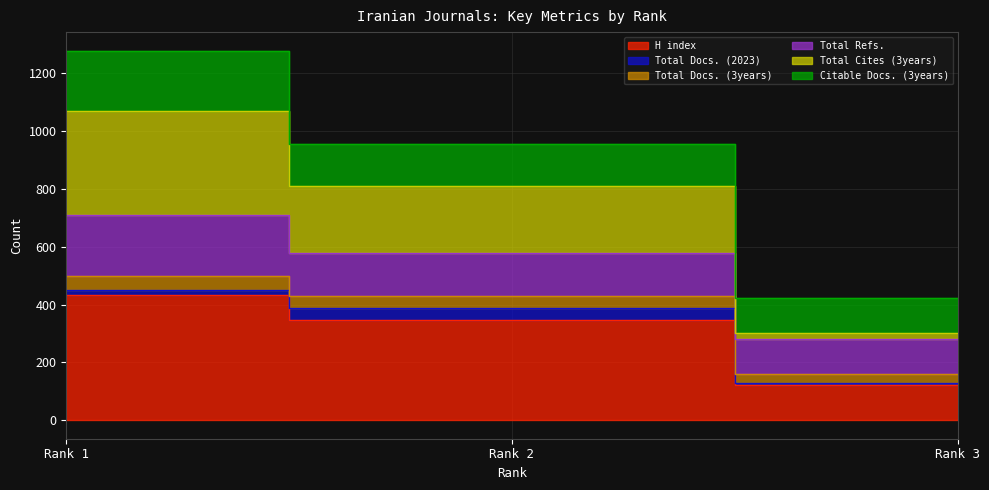

Where is Total Cites (3years) nearest to the value 849?

Rank 2